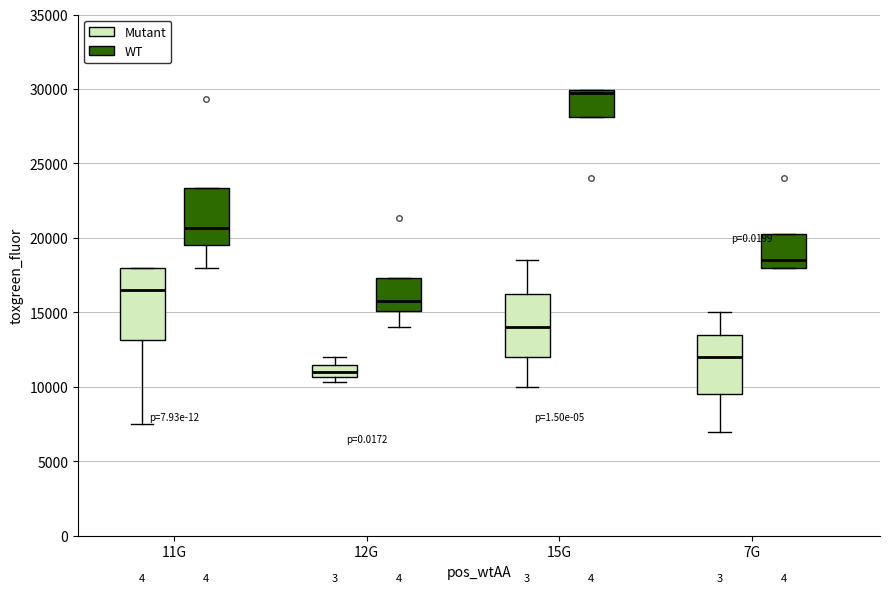

Reading left to right, read every box against the y-axis: the position of its median line, the range the box covers, and the ends of its whiskers. The values are not printed on the chart, so give them approximately, as read against the axis.

11G (Mutant): median 16500, box 13000 to 18000, whiskers 7500 to 18000
11G (WT): median 20500, box 19500 to 23500, whiskers 18000 to 23500
12G (Mutant): median 11000, box 10500 to 11500, whiskers 10500 (just below the box's lower edge) to 12000
12G (WT): median 16000, box 15000 to 17500, whiskers 14000 to 17500
15G (Mutant): median 14000, box 12000 to 16500, whiskers 10000 to 18500
15G (WT): median 29500, box 28000 to 30000, whiskers 28000 to 30000
7G (Mutant): median 12000, box 9500 to 13500, whiskers 7000 to 15000
7G (WT): median 18500, box 18000 to 20500, whiskers 18000 to 20500